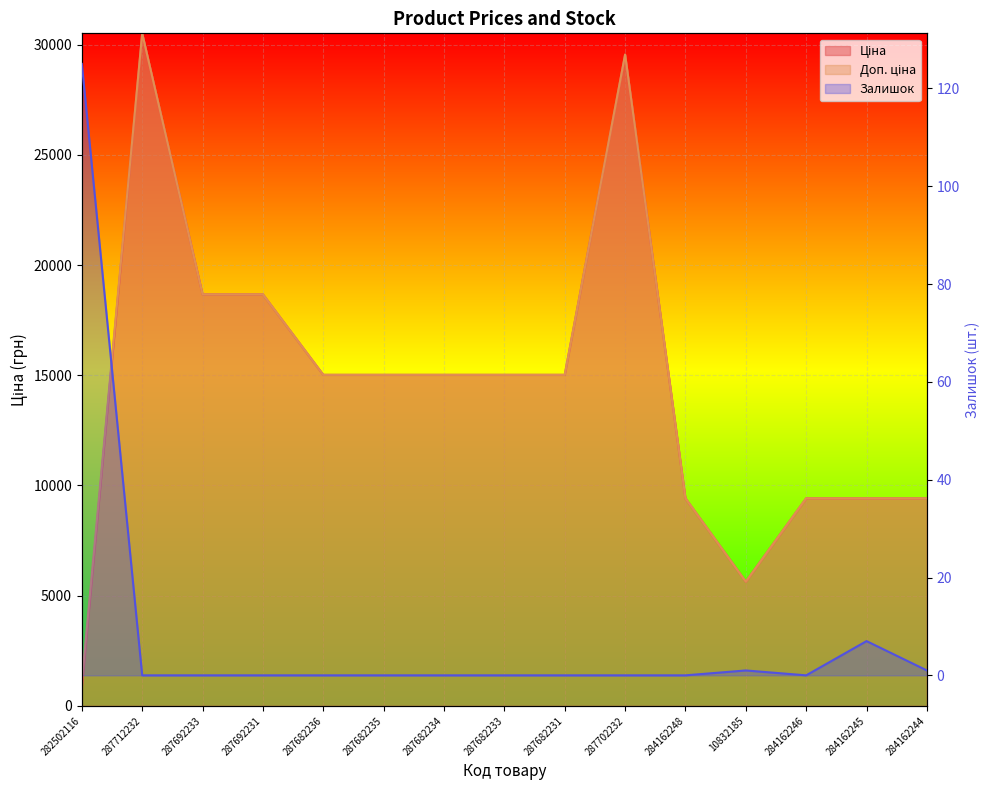

What is the label of the 7th point from the right?

287682231